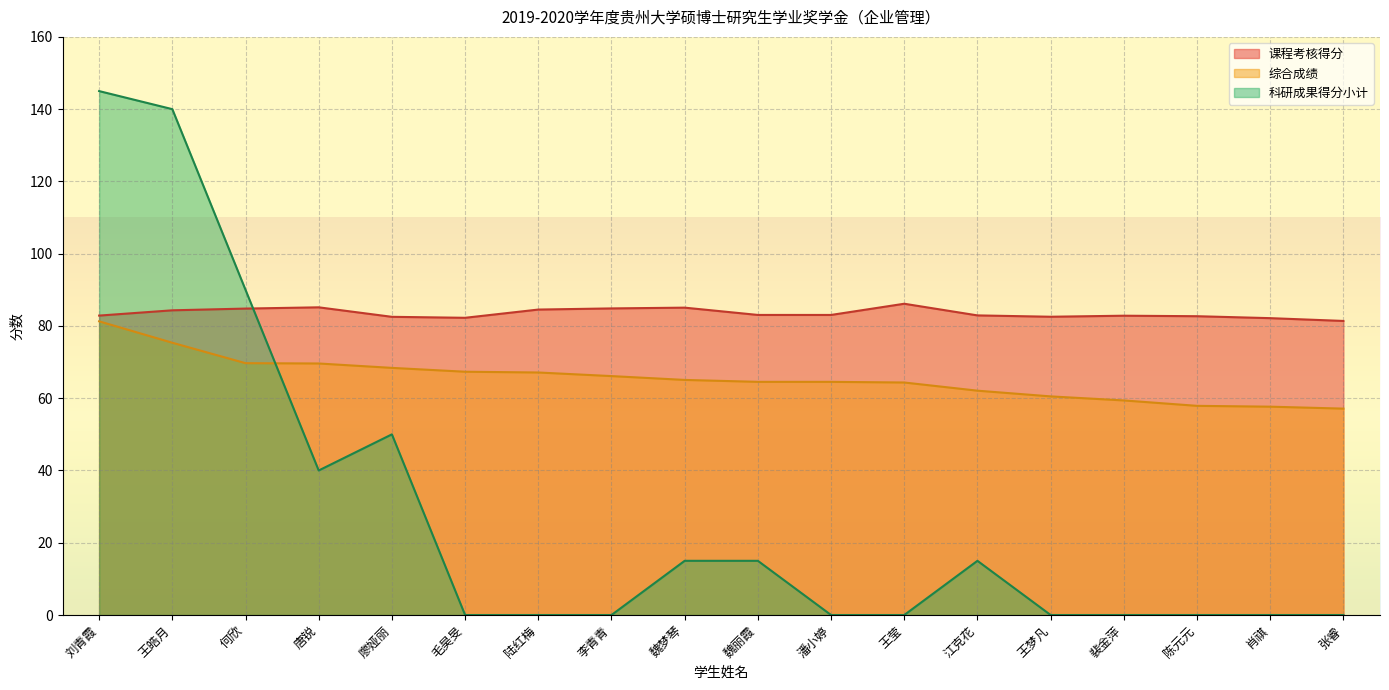

What is the difference between the maximum and minimum values in the 综合成绩 series?

24.2